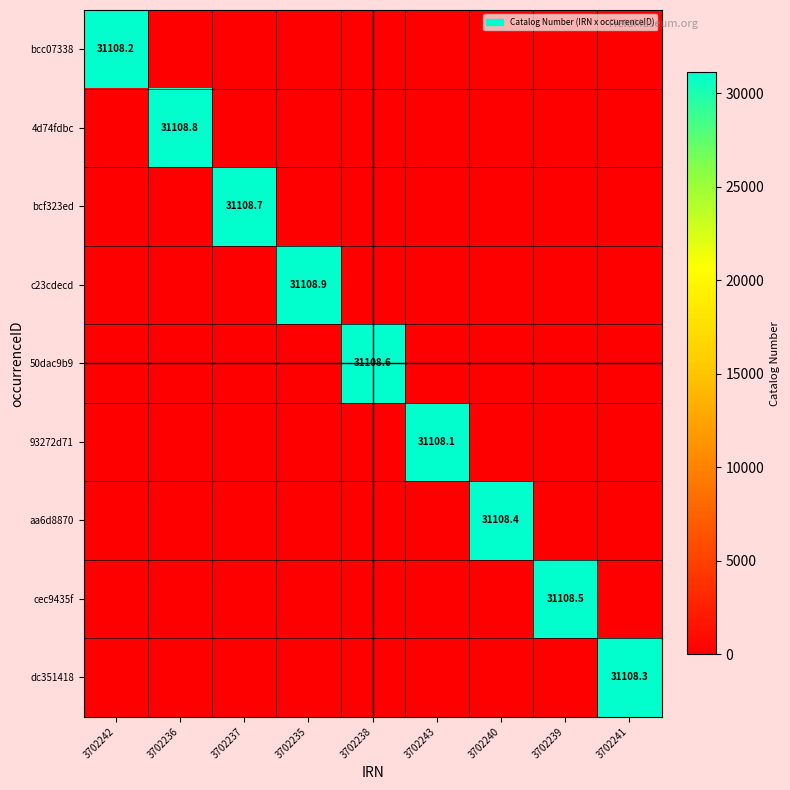

The 4d74fdbc series shows 31108.8 at 3702236. True or false?

True